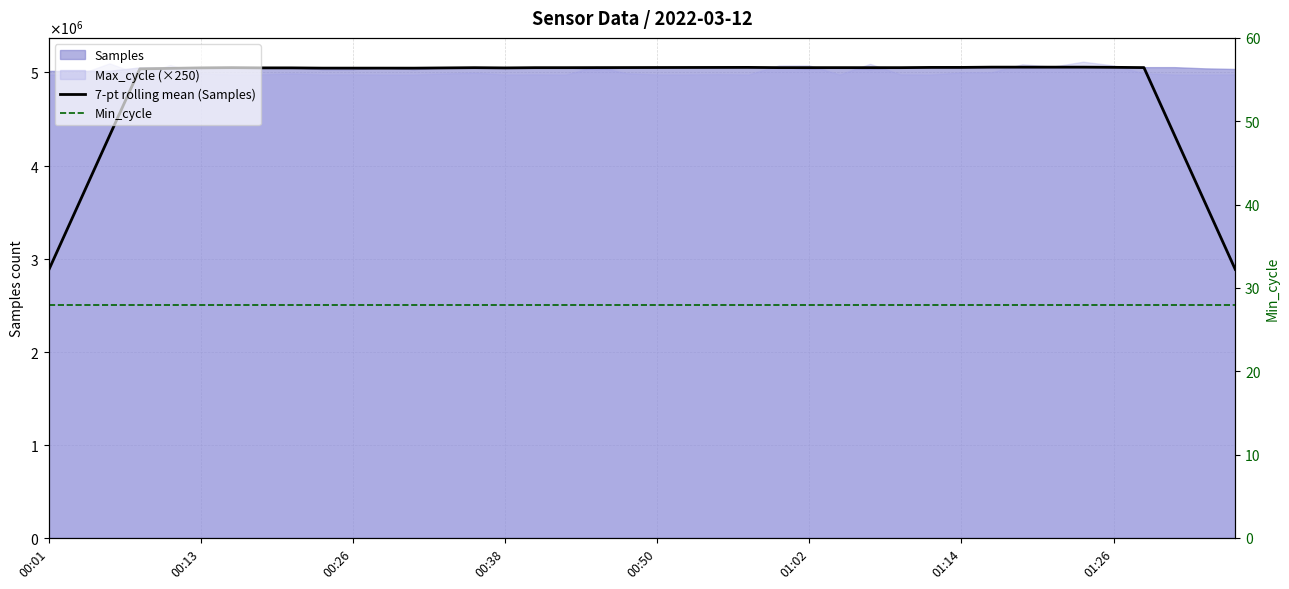

Rank the series at 18 from lowest to highest value.

Min_cycle, 7-pt rolling mean (Samples)